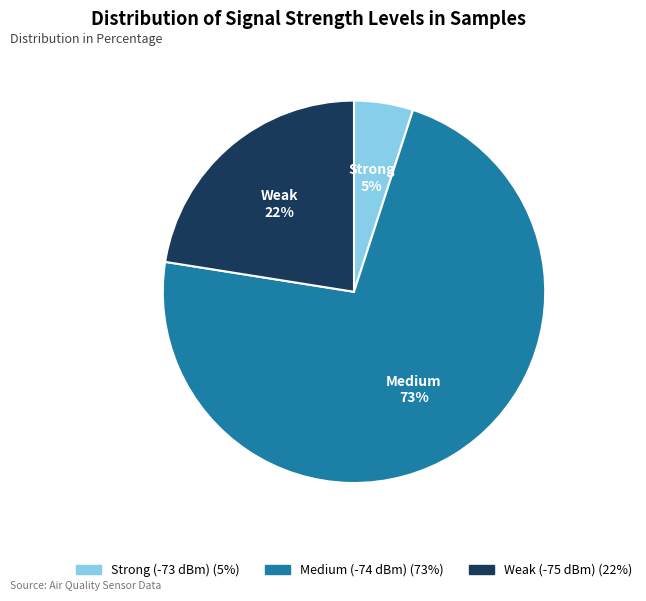

To the nearest percent, what is the difference between the largest and smallest slice percentages?

68%